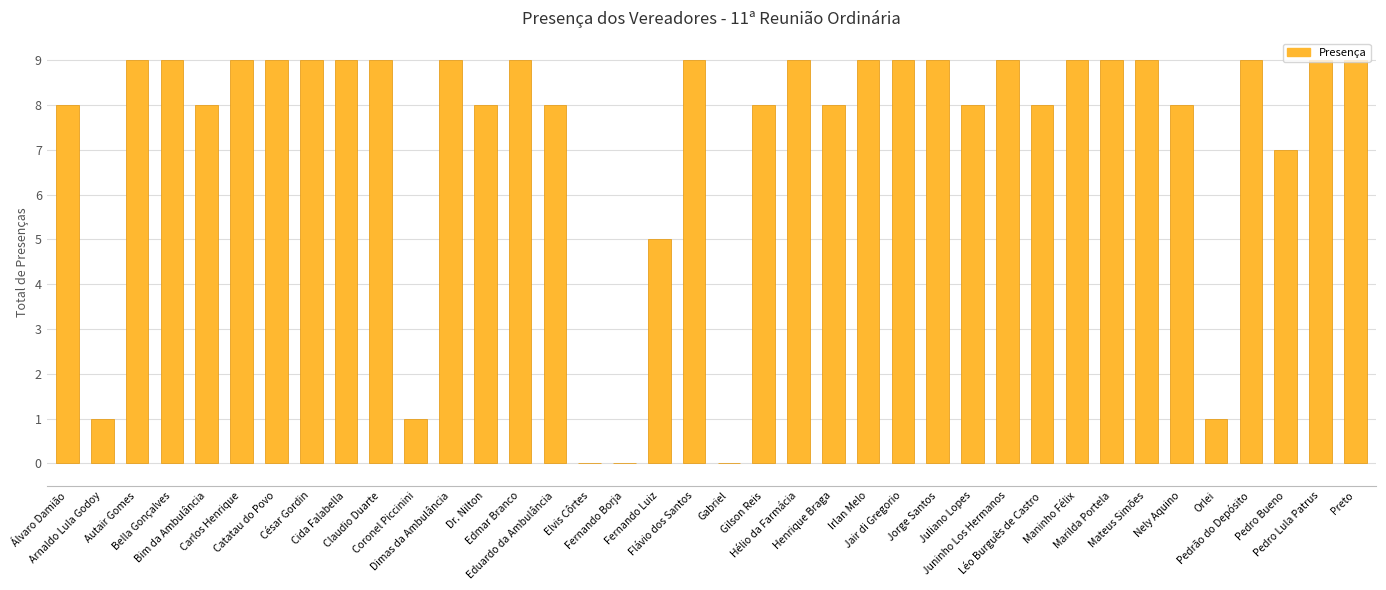

Reading left to right, extract all data points from this chart.

8	1	9	9	8	9	9	9	9	9	1	9	8	9	8	0	0	5	9	0	8	9	8	9	9	9	8	9	8	9	9	9	8	1	9	7	9	9